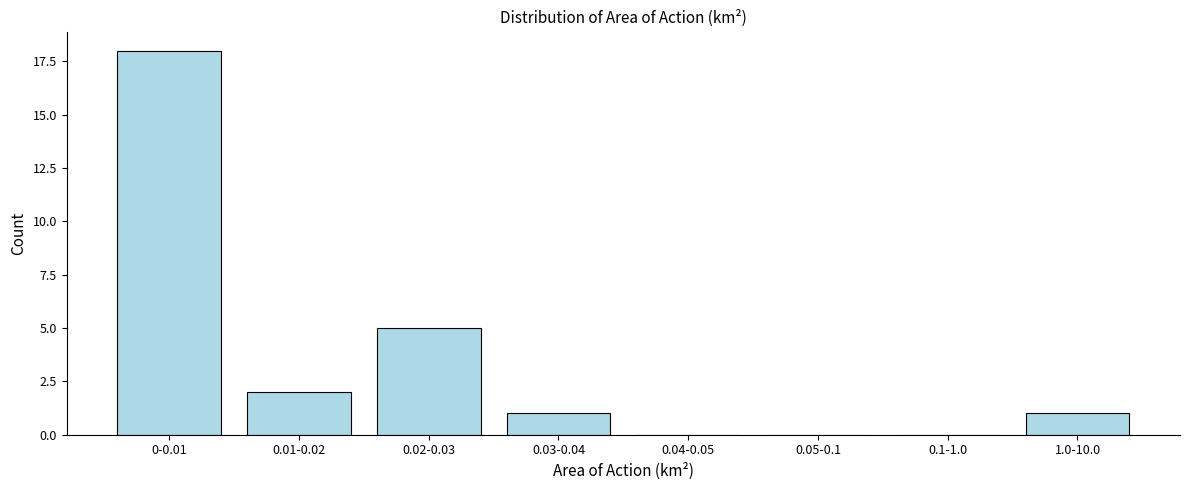

Reading right to left, what are all the values shown in this chart?

1.0-10.0=1	0.1-1.0=0	0.05-0.1=0	0.04-0.05=0	0.03-0.04=1	0.02-0.03=5	0.01-0.02=2	0-0.01=18